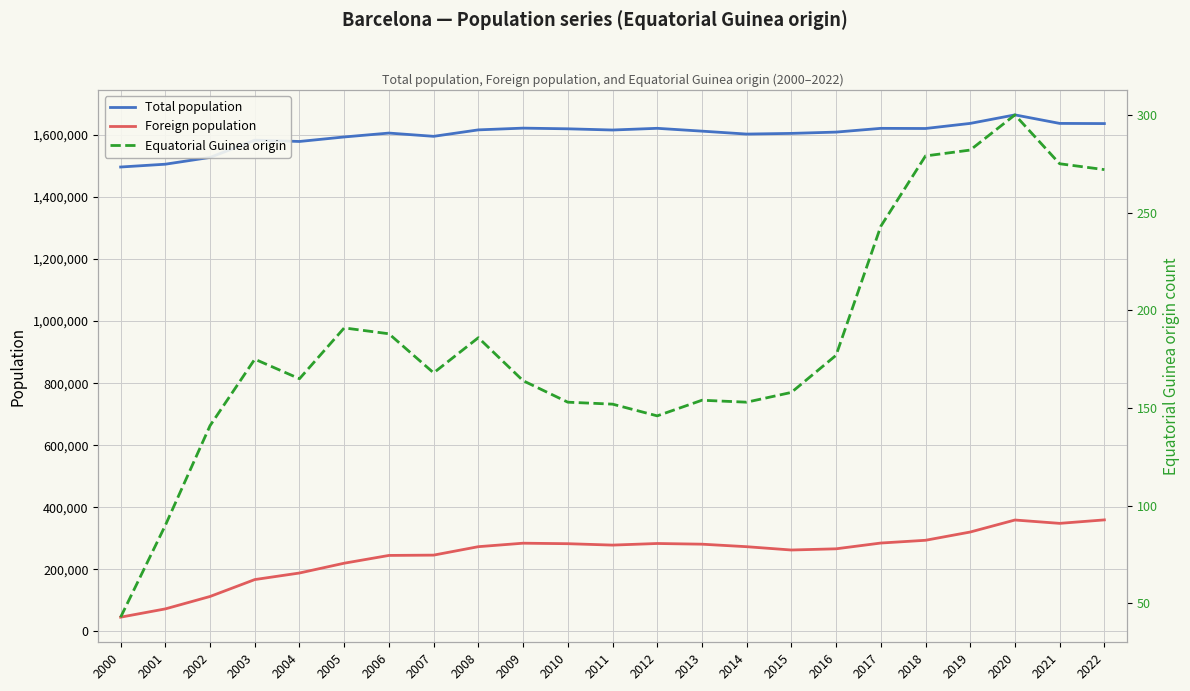

True or false: Foreign population and Total population cross at least once.

False